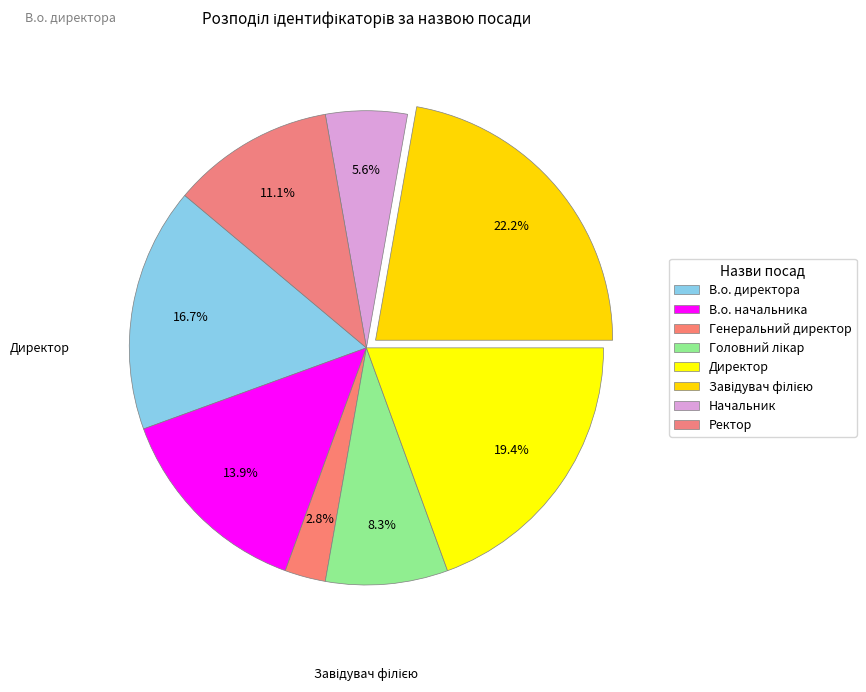

How many slices are in this pie chart?

8